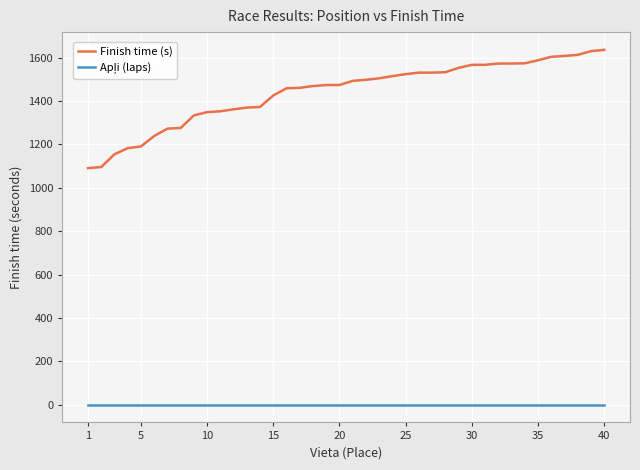

What is the sum of all Finish time (s) values?

57624